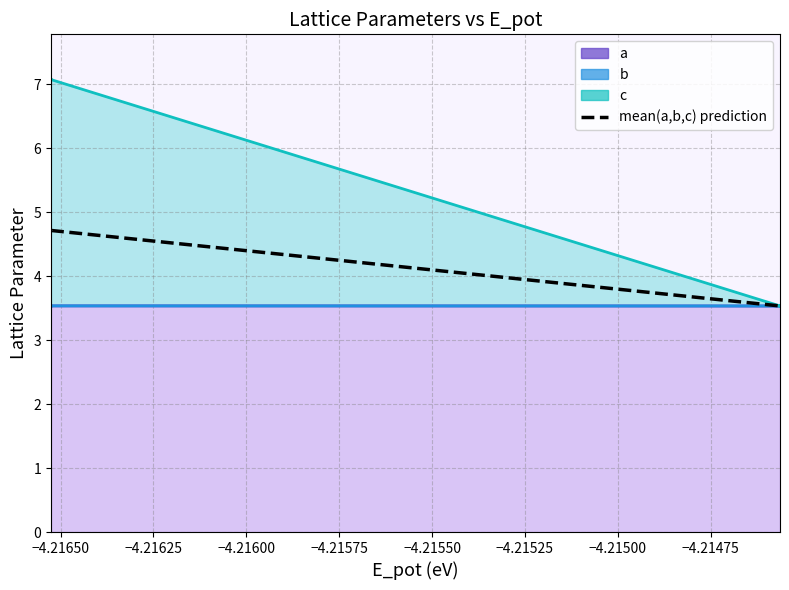

The value of mean(a,b,c) prediction at −4.21650 is 6.3. True or false?

False